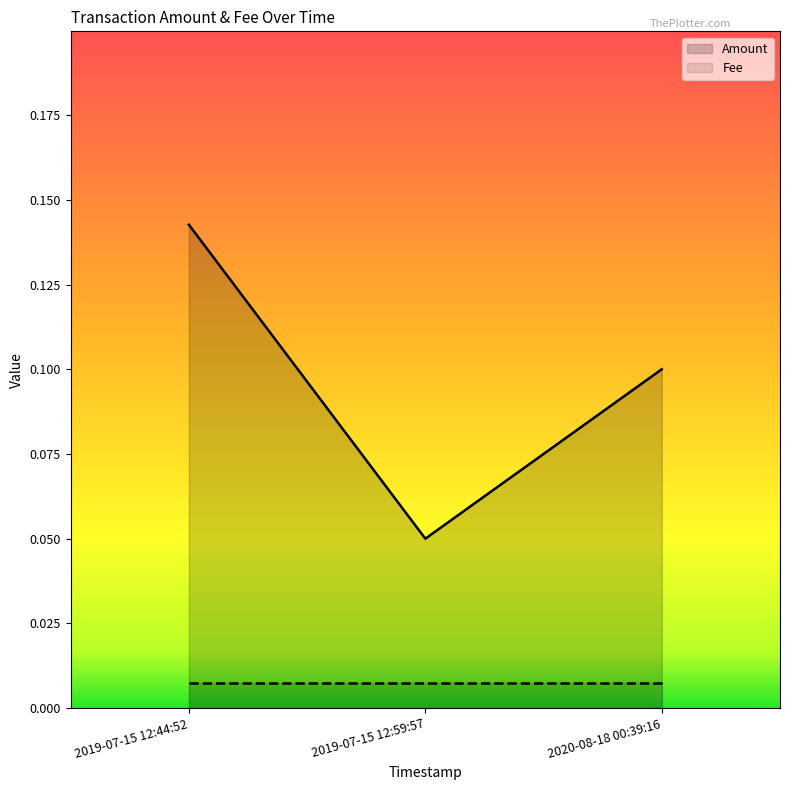

What is the greatest value displayed?

0.1